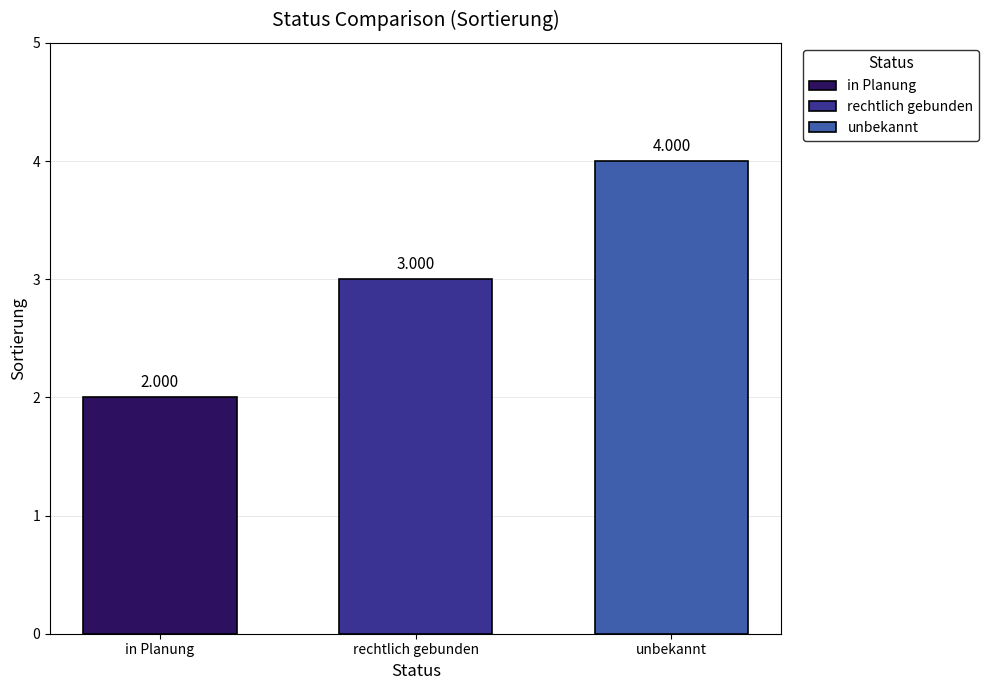

What is the maximum value shown in the chart?

4